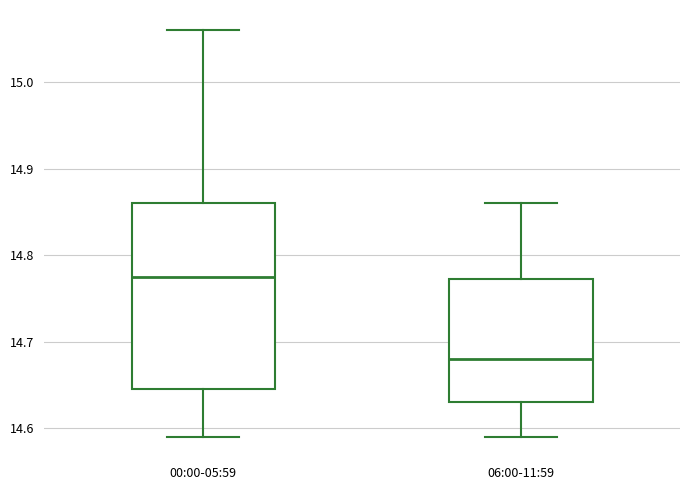

Reading left to right, read every box against the y-axis: the position of its median line, the range the box covers, and the ends of its whiskers. The values are not printed on the chart, so give them approximately, as read against the axis.

00:00-05:59: median 14.78, box 14.65 to 14.86, whiskers 14.59 to 15.06
06:00-11:59: median 14.68, box 14.63 to 14.77, whiskers 14.59 to 14.86